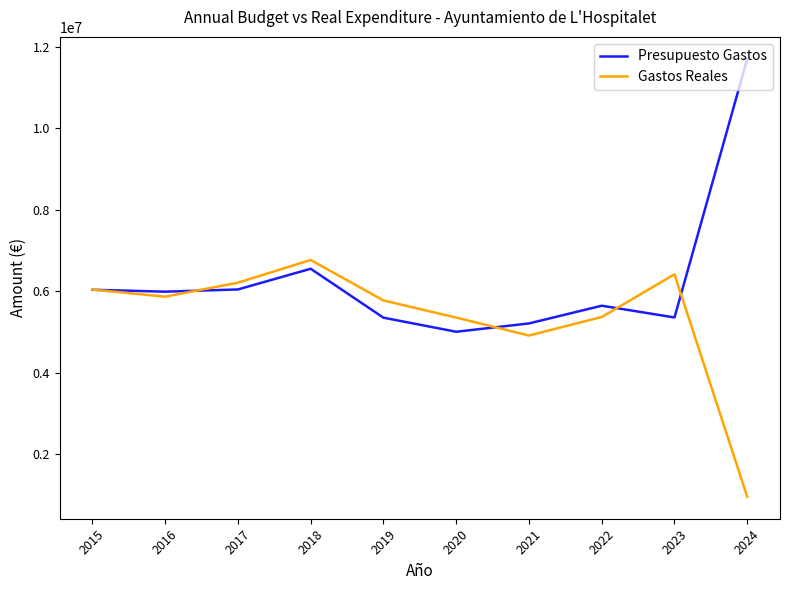

Which series ends up on top after the final intersection of Presupuesto Gastos and Gastos Reales?

Presupuesto Gastos